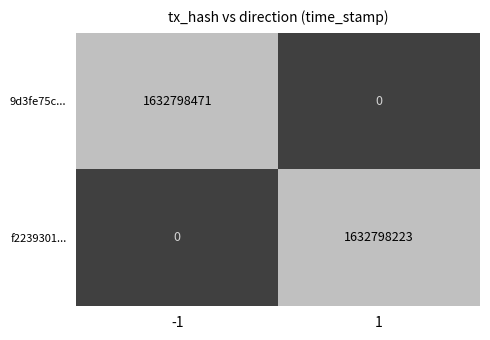

What is the sum of the f2239301... values at 1 and -1?

1632798223